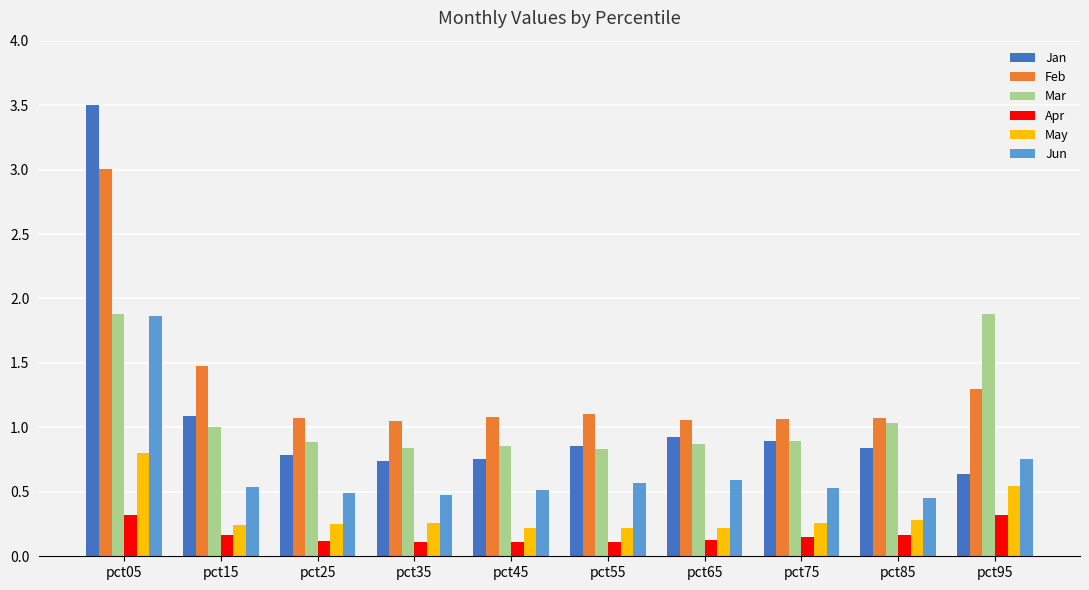

Is it true that Jan equals 0.9 at pct75?

True